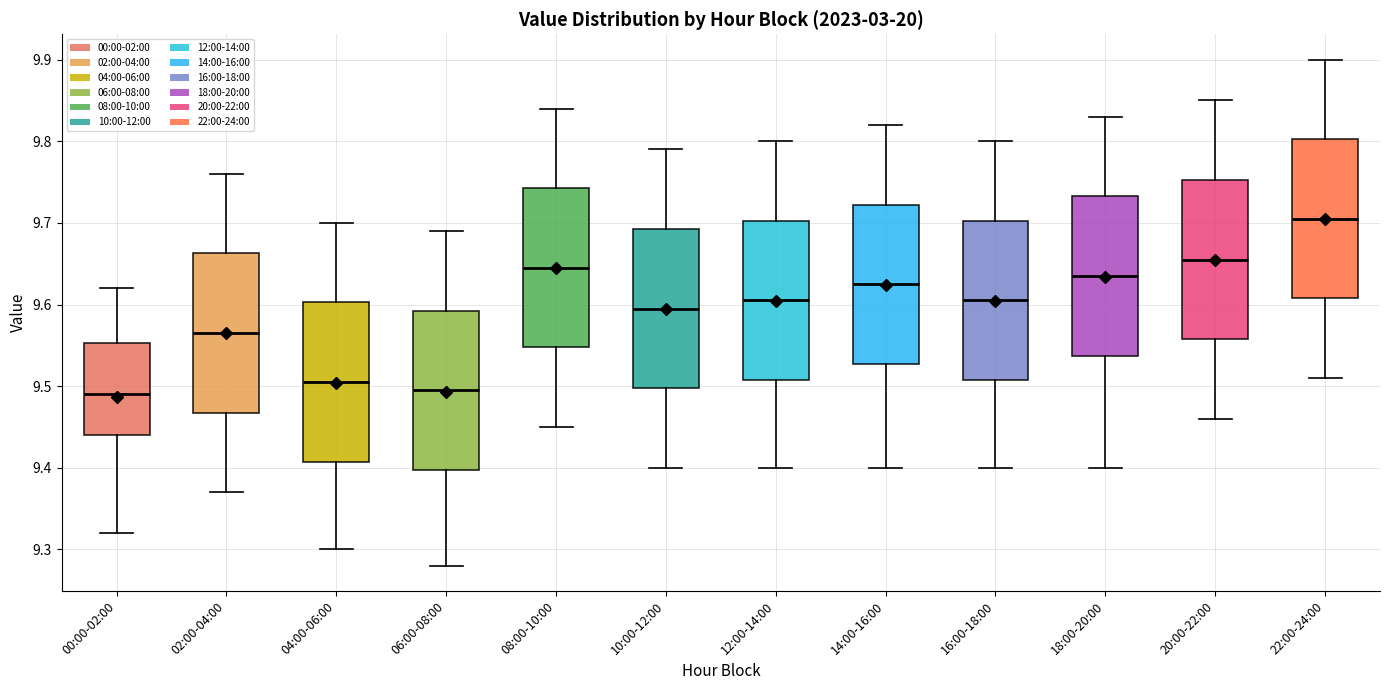

Reading left to right, transcribe this box plot: for each box, give where its median line is, the range the box spans, and where its two whiskers end, as read against the y-axis. The values are not printed on the chart, so give them approximately, as read against the axis.

00:00-02:00: median 9.49, box 9.44 to 9.55, whiskers 9.32 to 9.62
02:00-04:00: median 9.57, box 9.47 to 9.66, whiskers 9.37 to 9.76
04:00-06:00: median 9.51, box 9.41 to 9.60, whiskers 9.30 to 9.70
06:00-08:00: median 9.50, box 9.40 to 9.59, whiskers 9.28 to 9.69
08:00-10:00: median 9.65, box 9.55 to 9.74, whiskers 9.45 to 9.84
10:00-12:00: median 9.60, box 9.50 to 9.69, whiskers 9.40 to 9.79
12:00-14:00: median 9.61, box 9.51 to 9.70, whiskers 9.40 to 9.80
14:00-16:00: median 9.63, box 9.53 to 9.72, whiskers 9.40 to 9.82
16:00-18:00: median 9.61, box 9.51 to 9.70, whiskers 9.40 to 9.80
18:00-20:00: median 9.64, box 9.54 to 9.73, whiskers 9.40 to 9.83
20:00-22:00: median 9.66, box 9.56 to 9.75, whiskers 9.46 to 9.85
22:00-24:00: median 9.71, box 9.61 to 9.80, whiskers 9.51 to 9.90